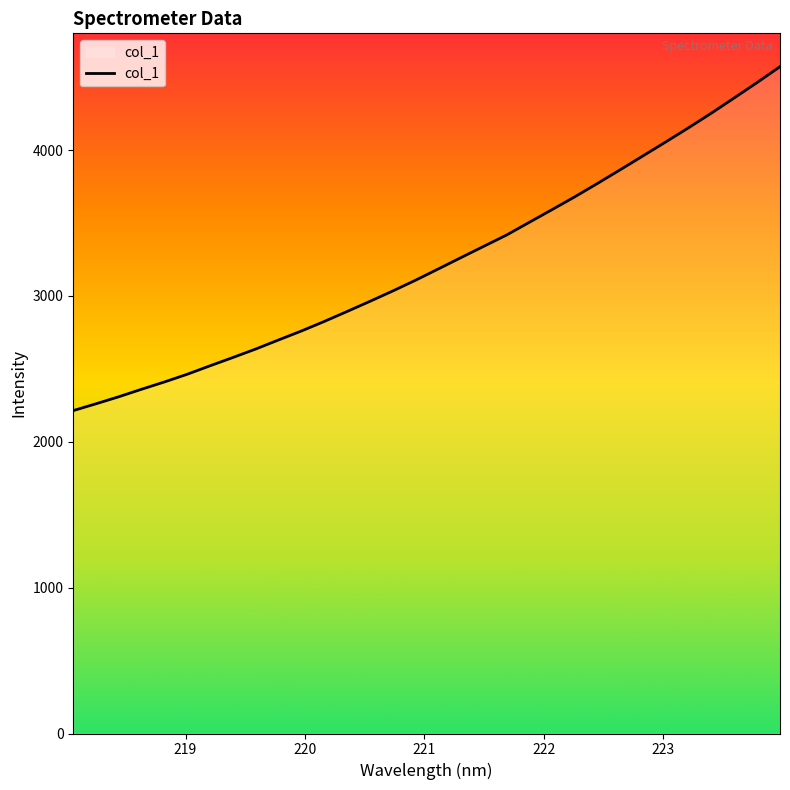

What is the difference between the maximum and minimum values?

2358.0